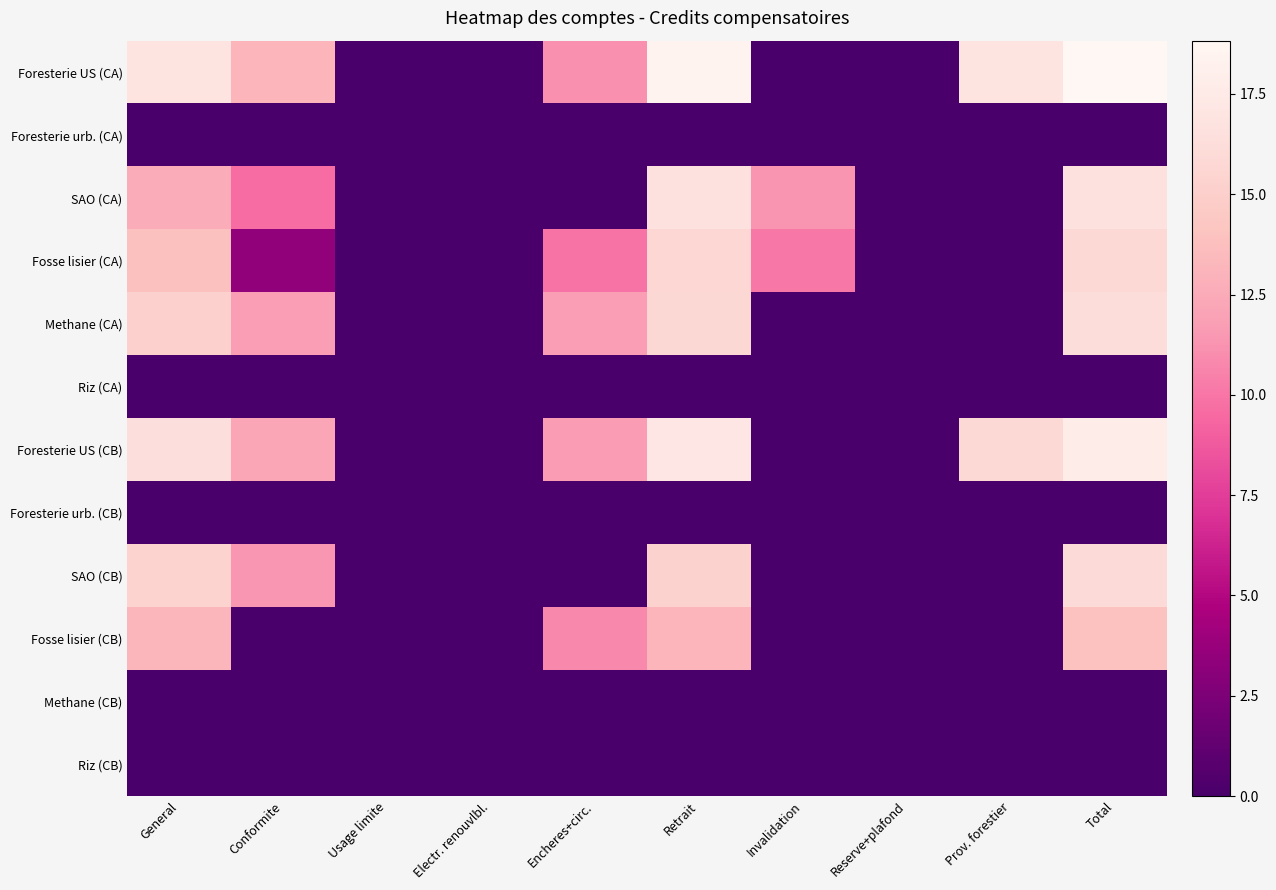

Reading left to right, what are all the values shown in this chart?

Foresterie US (CA): General=16.9	Conformite=13.1	Usage limite=0.0	Electr. renouvlbl.=0.0	Encheres+circ.=11.2	Retrait=18.5	Invalidation=0.0	Reserve+plafond=0.0	Prov. forestier=17.0	Total=18.8
Foresterie urb. (CA): General=0.0	Conformite=0.0	Usage limite=0.0	Electr. renouvlbl.=0.0	Encheres+circ.=0.0	Retrait=0.0	Invalidation=0.0	Reserve+plafond=0.0	Prov. forestier=0.0	Total=0.0
SAO (CA): General=12.6	Conformite=9.6	Usage limite=0.0	Electr. renouvlbl.=0.0	Encheres+circ.=0.0	Retrait=16.6	Invalidation=11.4	Reserve+plafond=0.0	Prov. forestier=0.0	Total=16.6
Fosse lisier (CA): General=13.8	Conformite=3.4	Usage limite=0.0	Electr. renouvlbl.=0.0	Encheres+circ.=9.9	Retrait=15.7	Invalidation=10.1	Reserve+plafond=0.0	Prov. forestier=0.0	Total=15.9
Methane (CA): General=15.1	Conformite=11.7	Usage limite=0.0	Electr. renouvlbl.=0.0	Encheres+circ.=11.7	Retrait=15.8	Invalidation=0.0	Reserve+plafond=0.0	Prov. forestier=0.0	Total=16.2
Riz (CA): General=0.0	Conformite=0.0	Usage limite=0.0	Electr. renouvlbl.=0.0	Encheres+circ.=0.0	Retrait=0.0	Invalidation=0.0	Reserve+plafond=0.0	Prov. forestier=0.0	Total=0.0
Foresterie US (CB): General=16.5	Conformite=12.3	Usage limite=0.0	Electr. renouvlbl.=0.0	Encheres+circ.=11.7	Retrait=17.1	Invalidation=0.0	Reserve+plafond=0.0	Prov. forestier=15.8	Total=17.7
Foresterie urb. (CB): General=0.0	Conformite=0.0	Usage limite=0.0	Electr. renouvlbl.=0.0	Encheres+circ.=0.0	Retrait=0.0	Invalidation=0.0	Reserve+plafond=0.0	Prov. forestier=0.0	Total=0.0
SAO (CB): General=15.3	Conformite=11.4	Usage limite=0.0	Electr. renouvlbl.=0.0	Encheres+circ.=0.0	Retrait=15.3	Invalidation=0.0	Reserve+plafond=0.0	Prov. forestier=0.0	Total=16.0
Fosse lisier (CB): General=13.2	Conformite=0.0	Usage limite=0.0	Electr. renouvlbl.=0.0	Encheres+circ.=10.8	Retrait=13.1	Invalidation=0.0	Reserve+plafond=0.0	Prov. forestier=0.0	Total=13.9
Methane (CB): General=0.0	Conformite=0.0	Usage limite=0.0	Electr. renouvlbl.=0.0	Encheres+circ.=0.0	Retrait=0.0	Invalidation=0.0	Reserve+plafond=0.0	Prov. forestier=0.0	Total=0.0
Riz (CB): General=0.0	Conformite=0.0	Usage limite=0.0	Electr. renouvlbl.=0.0	Encheres+circ.=0.0	Retrait=0.0	Invalidation=0.0	Reserve+plafond=0.0	Prov. forestier=0.0	Total=0.0